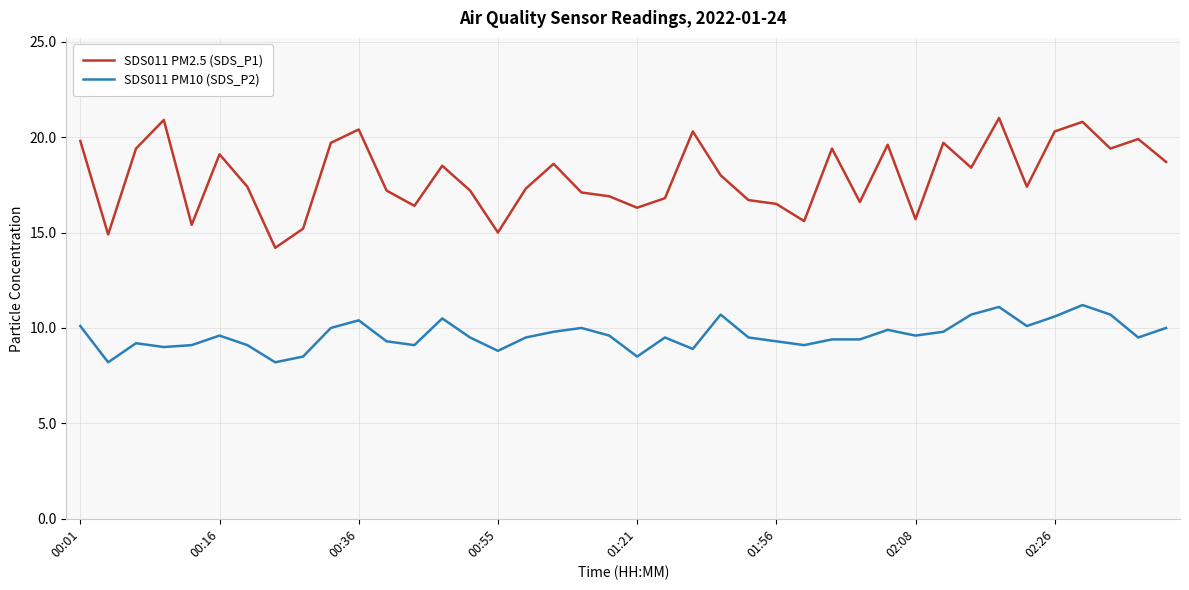

Rank the series by their maximum value, from lowest to highest.

SDS011 PM10 (SDS_P2), SDS011 PM2.5 (SDS_P1)